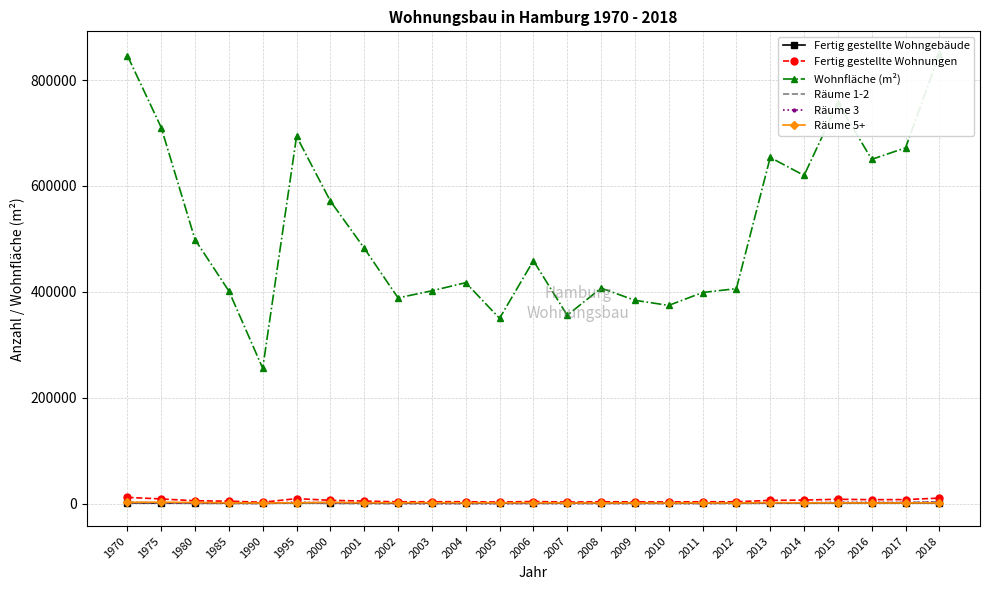

What is the sum of the Fertig gestellte Wohngebäude values at 2007 and 2008?

2845